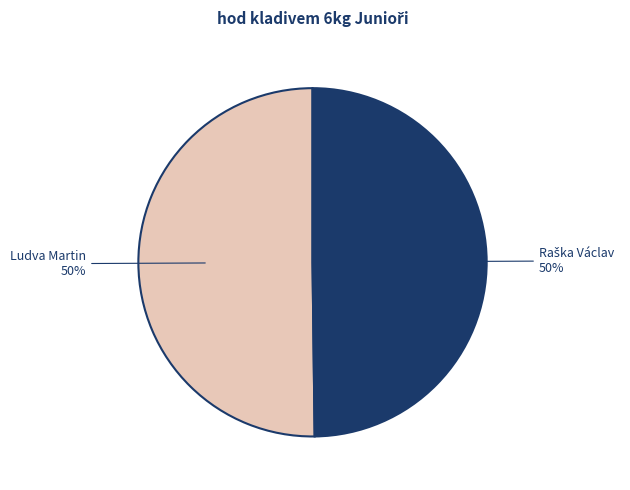

To the nearest percent, what is the average slice percentage?

50%